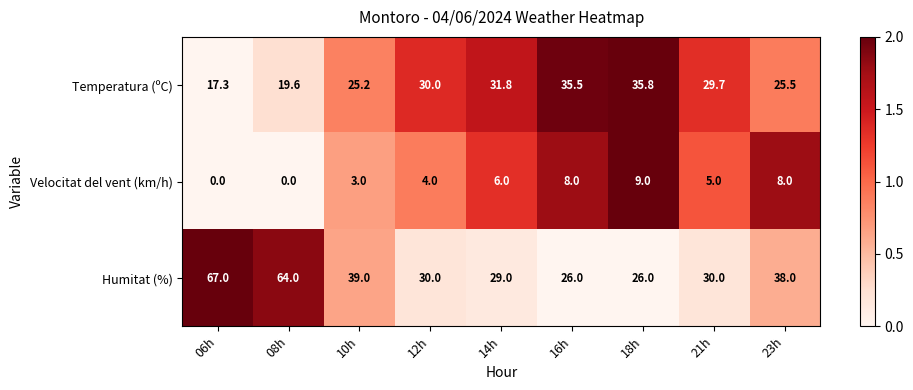

What is the total value across all series at 21h?

64.7